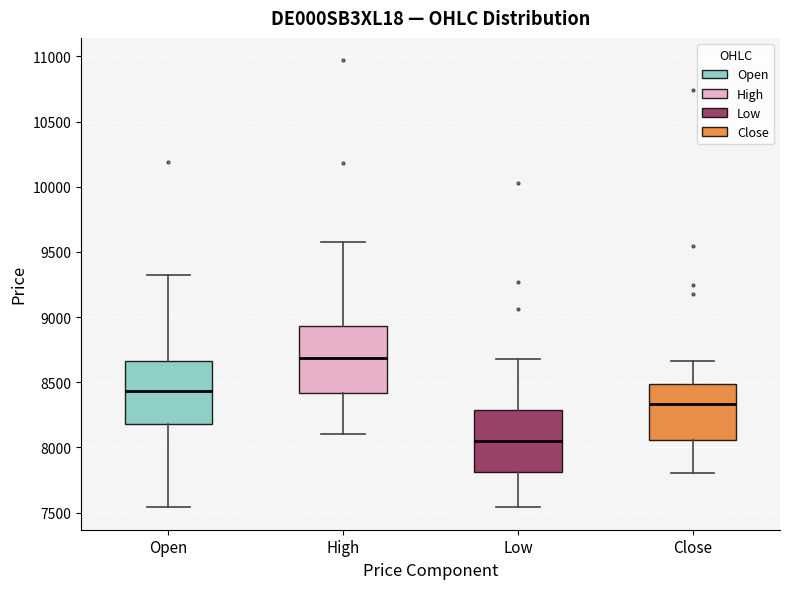

Reading left to right, transcribe this box plot: for each box, give where its median line is, the range the box spans, and where its two whiskers end, as read against the y-axis. The values are not printed on the chart, so give them approximately, as read against the axis.

Open: median 8450, box 8200 to 8650, whiskers 7550 to 9300
High: median 8700, box 8400 to 8950, whiskers 8100 to 9600
Low: median 8050, box 7800 to 8300, whiskers 7550 to 8700
Close: median 8350, box 8050 to 8500, whiskers 7800 to 8650